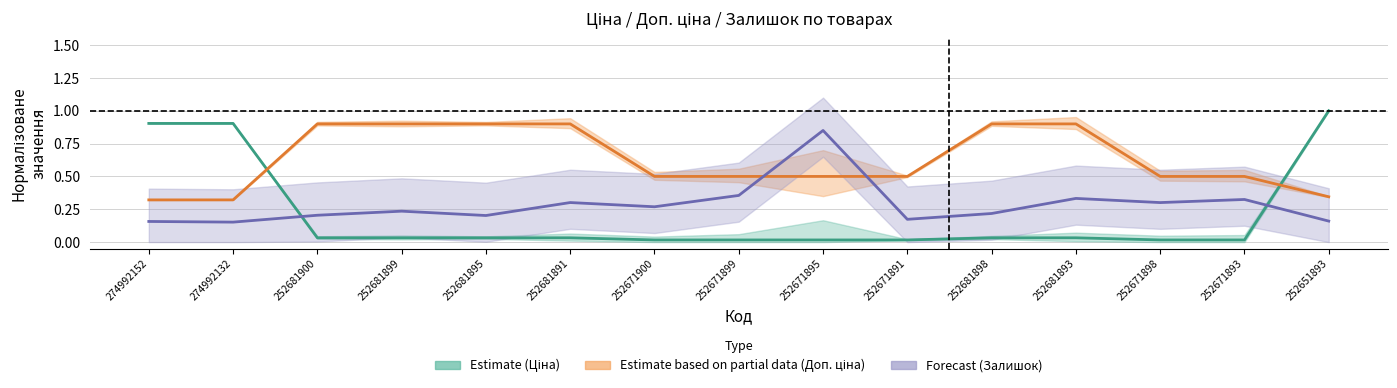

What are all the series names shown in the legend?

Estimate (Ціна), Estimate based on partial data (Доп. ціна), Forecast (Залишок)